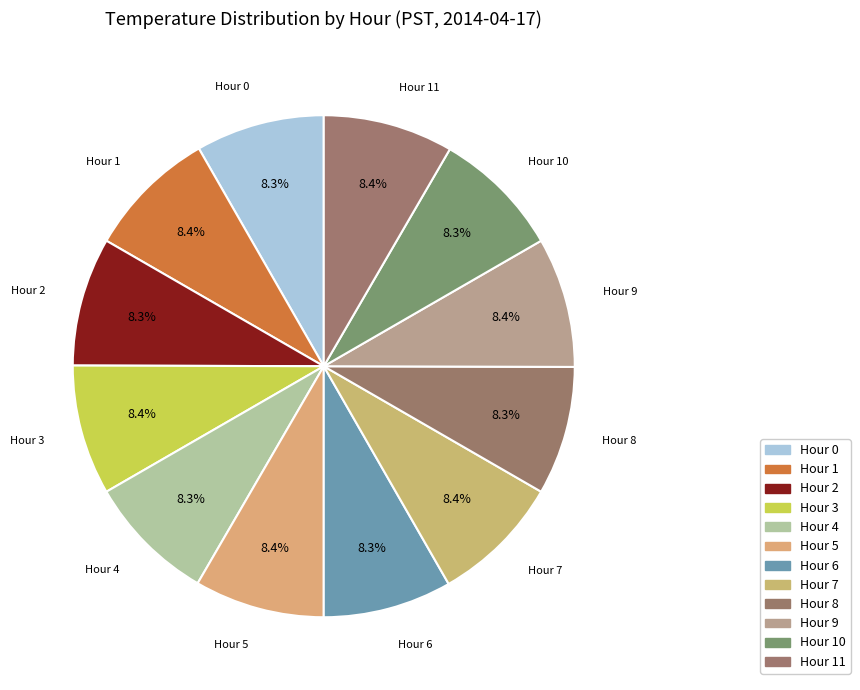

Which slice is the smallest?

Hour 0